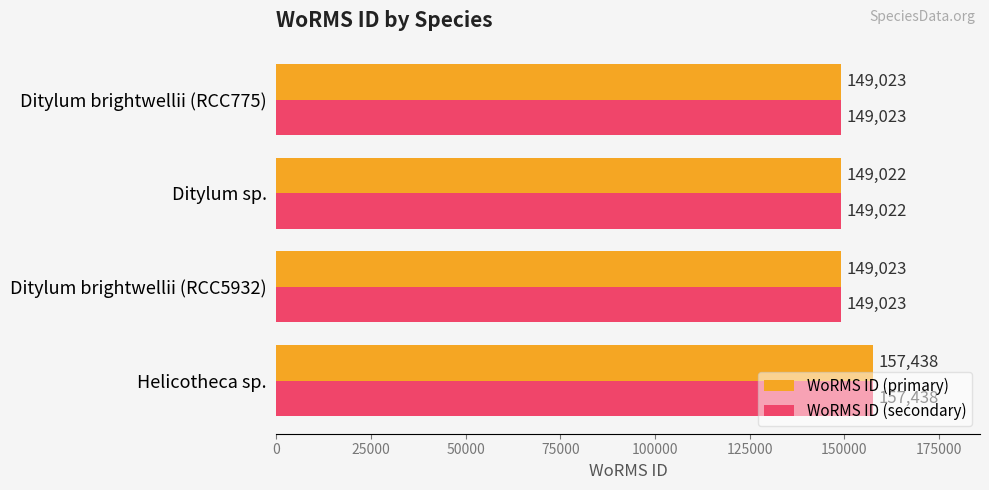

At which category is the sum across all series the highest?

Helicotheca sp.